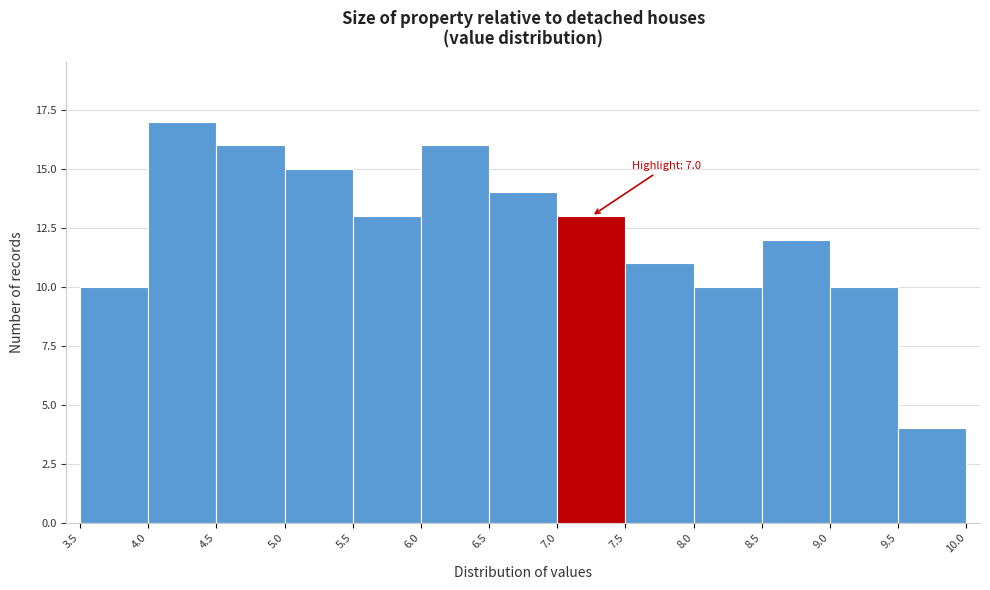

Over which range of the x-axis is the bar tallest?

4.0 to 4.5